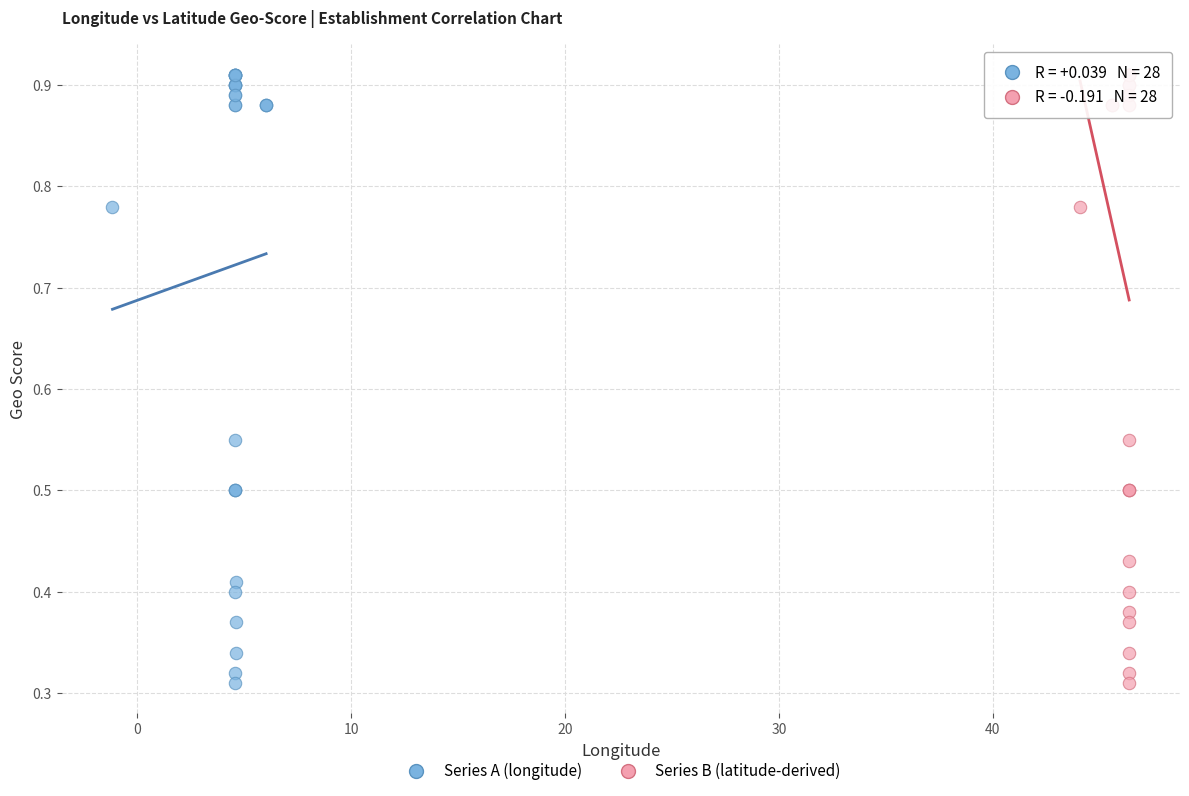

What are all the series names shown in the legend?

Series A (longitude), Series B (latitude-derived)